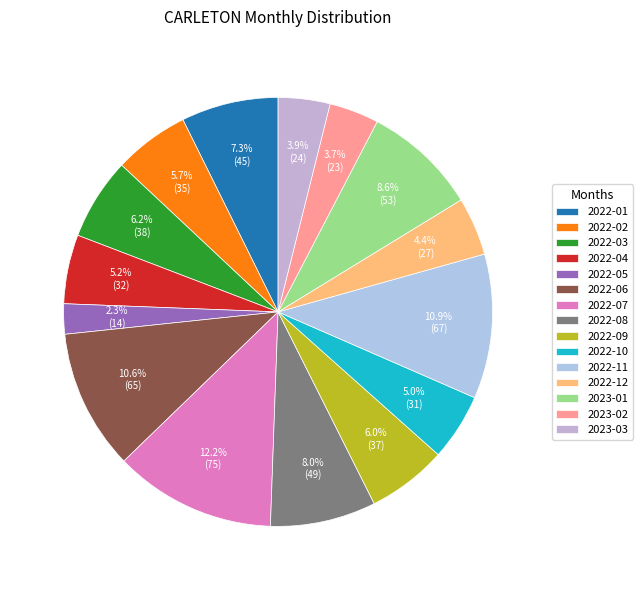

How many slices are in this pie chart?

15